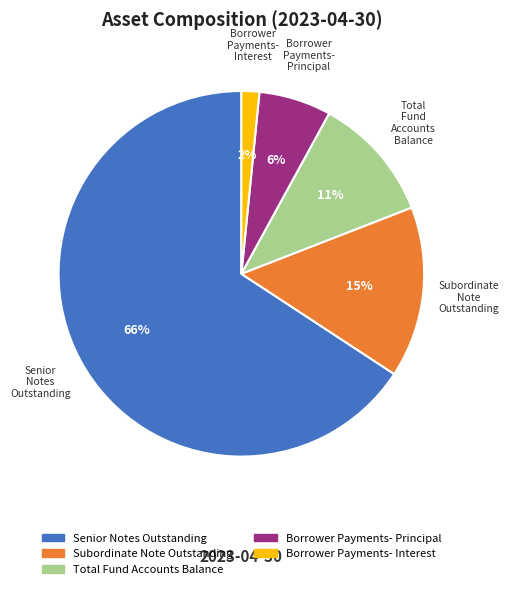

How many slices are in this pie chart?

5